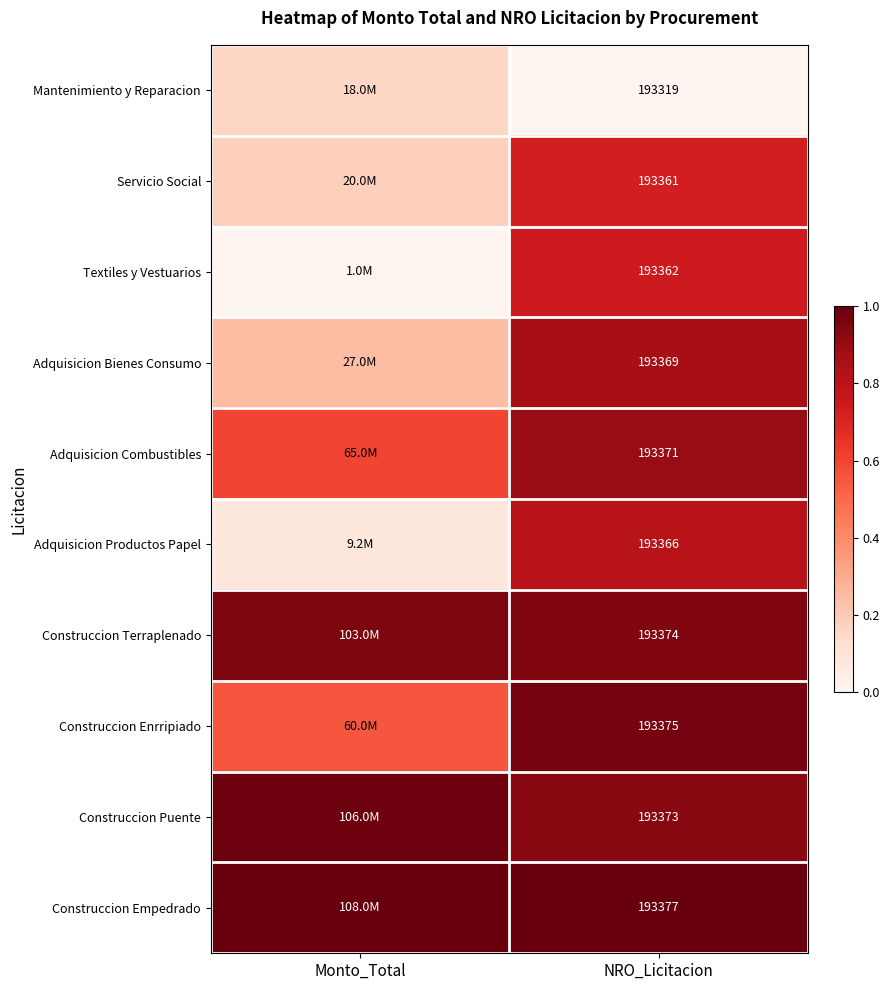

The Construccion Empedrado series shows 1.5 at NRO_Licitacion. True or false?

False